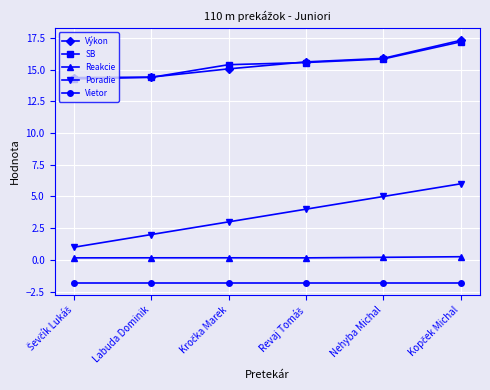

True or false: Výkon and Reakcie intersect in this chart.

False